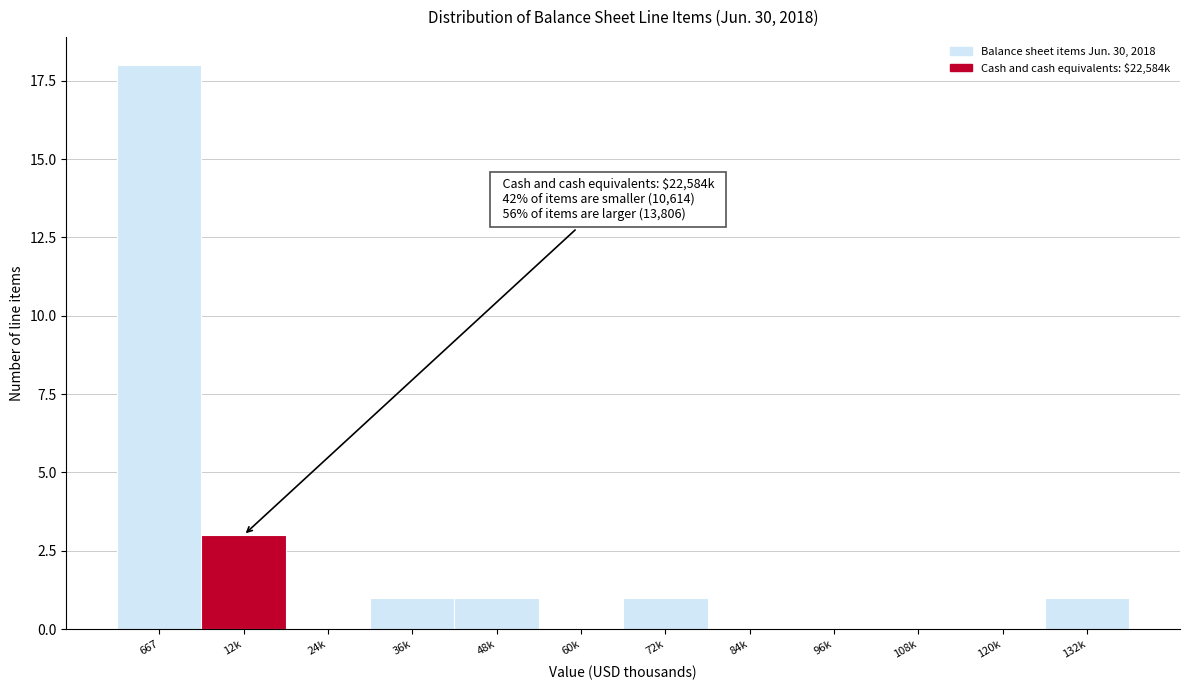

Reading left to right, list all the values displayed in this chart.

667=18	12k=3	24k=0	36k=1	48k=1	60k=0	72k=1	84k=0	96k=0	108k=0	120k=0	132k=1